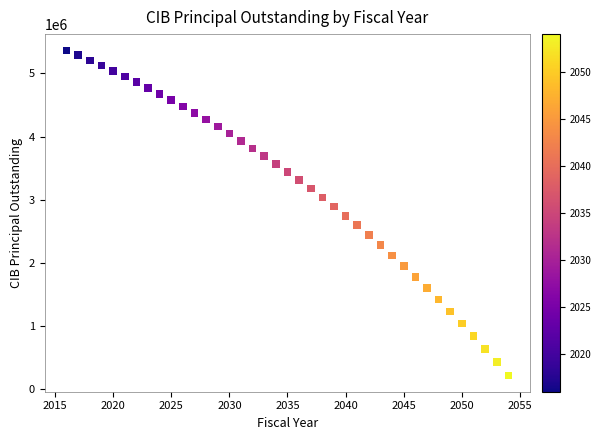

What is the range of X values (max minus min)?

38